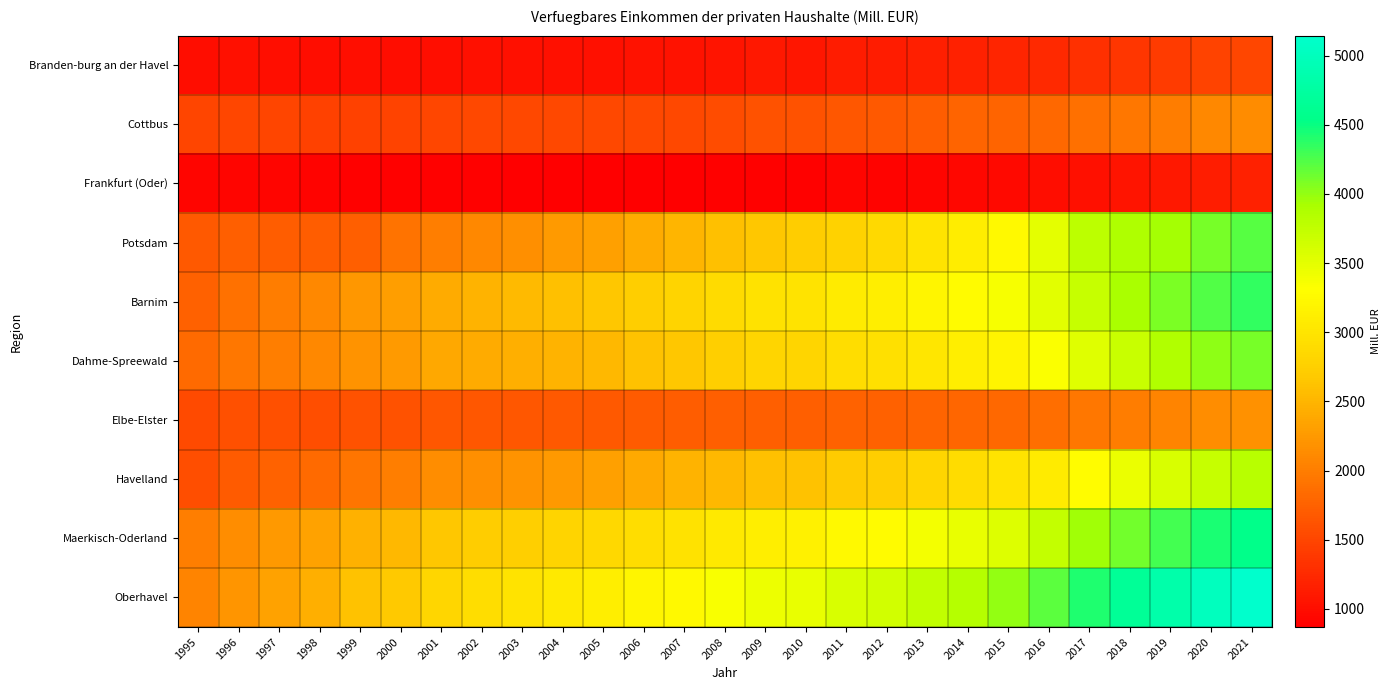

Rank the series at 2005 from lowest to highest value.

Frankfurt (Oder), Branden-burg an der Havel, Cottbus, Elbe-Elster, Havelland, Potsdam, Dahme-Spreewald, Barnim, Maerkisch-Oderland, Oberhavel